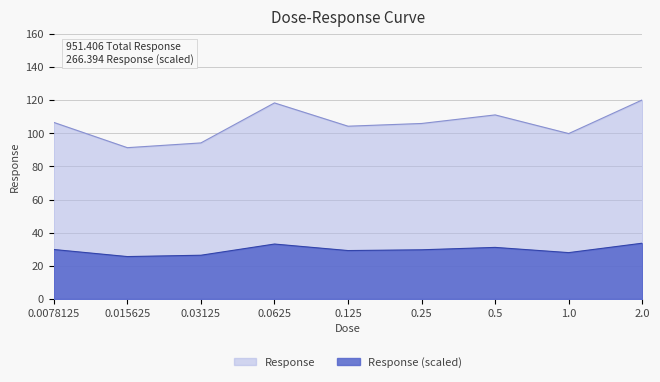

Is it true that the value at 1.0 is 99.8?

True